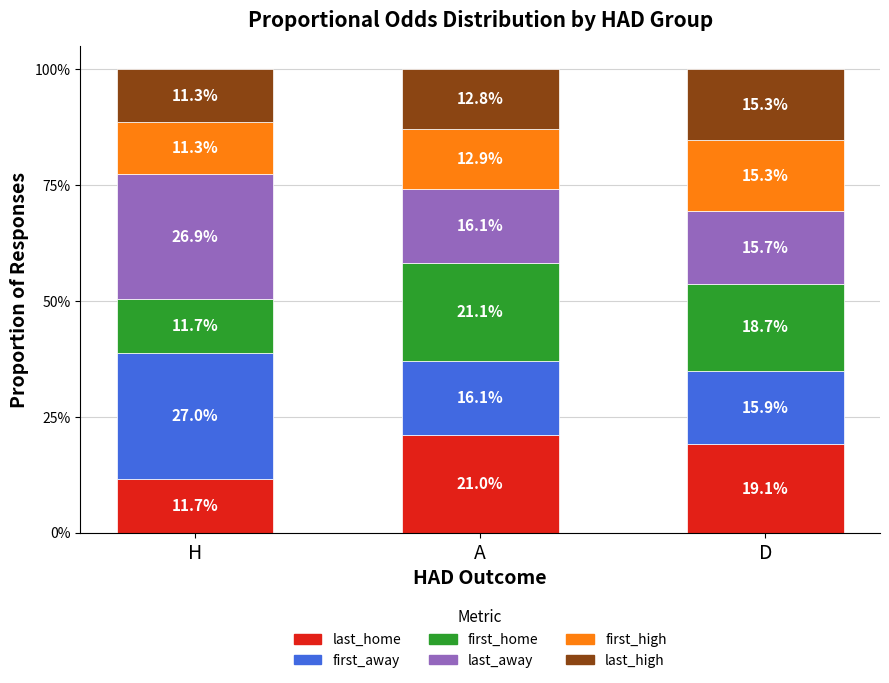

Does the chart contain any negative values?

No